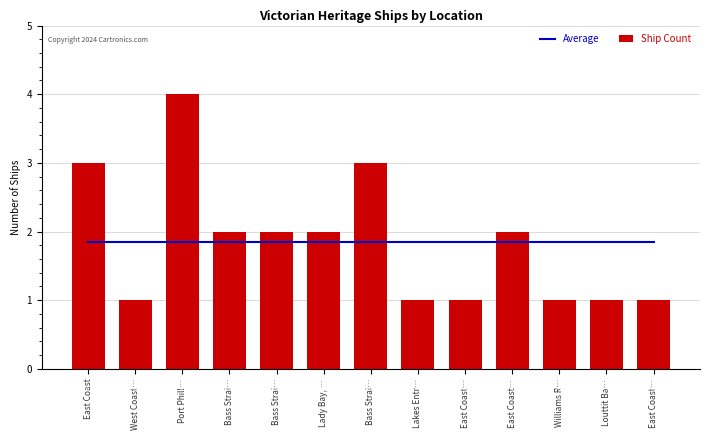

At Port Phill…, list the series in order from smallest to largest.

Average, Ship Count